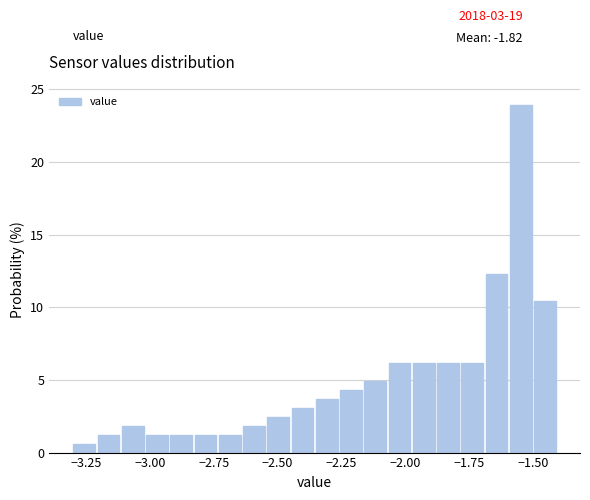

Around what value on the x-axis is the tallest bar? Give the approximate position of its centre, as read against the axis.

-1.55